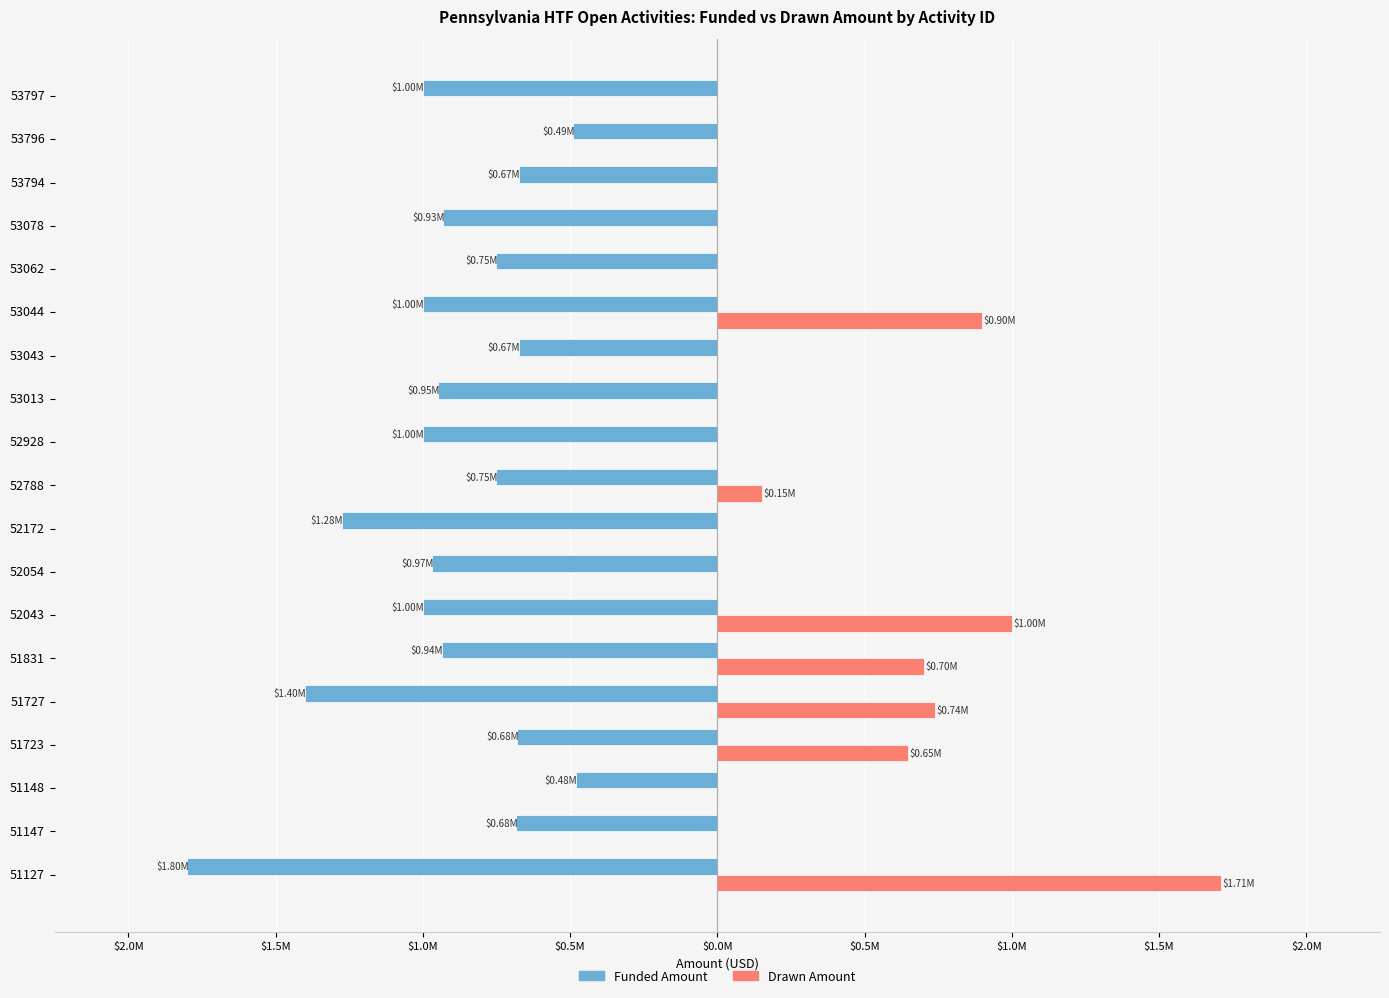

What are all the series names shown in the legend?

Funded Amount, Drawn Amount